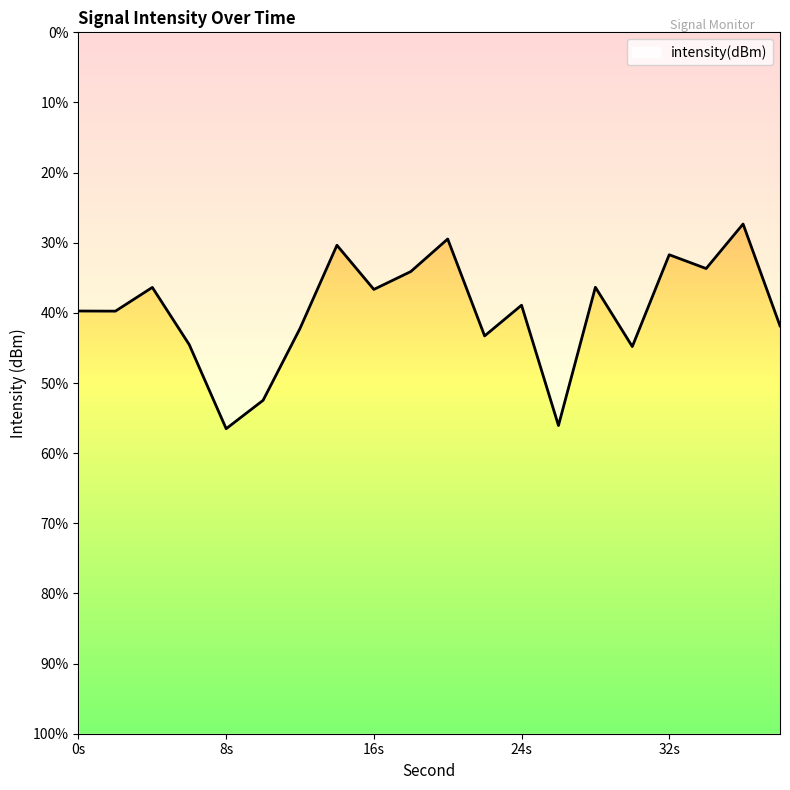

At which category does the chart reach its minimum across all series?

8s